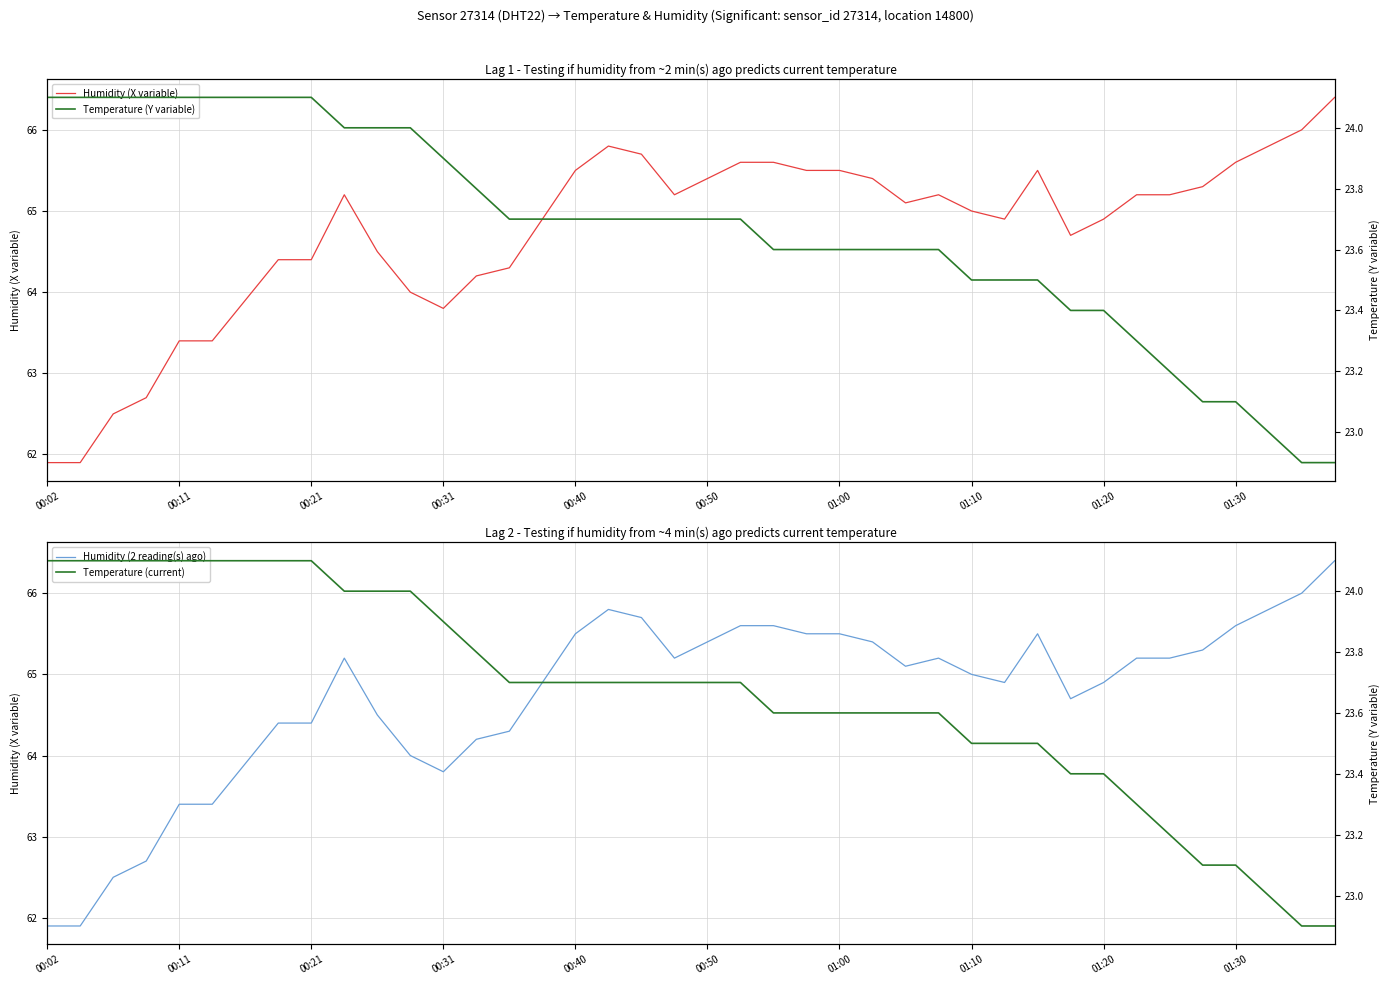

At how many categories does at least one series exceed 48?

40